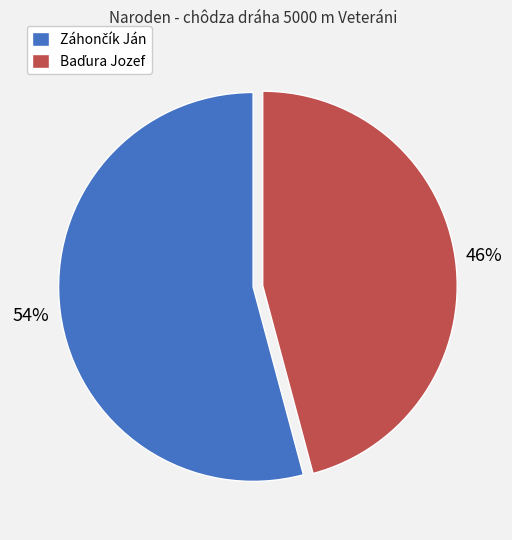

To the nearest percent, what is the difference between the largest and smallest slice percentages?

8%